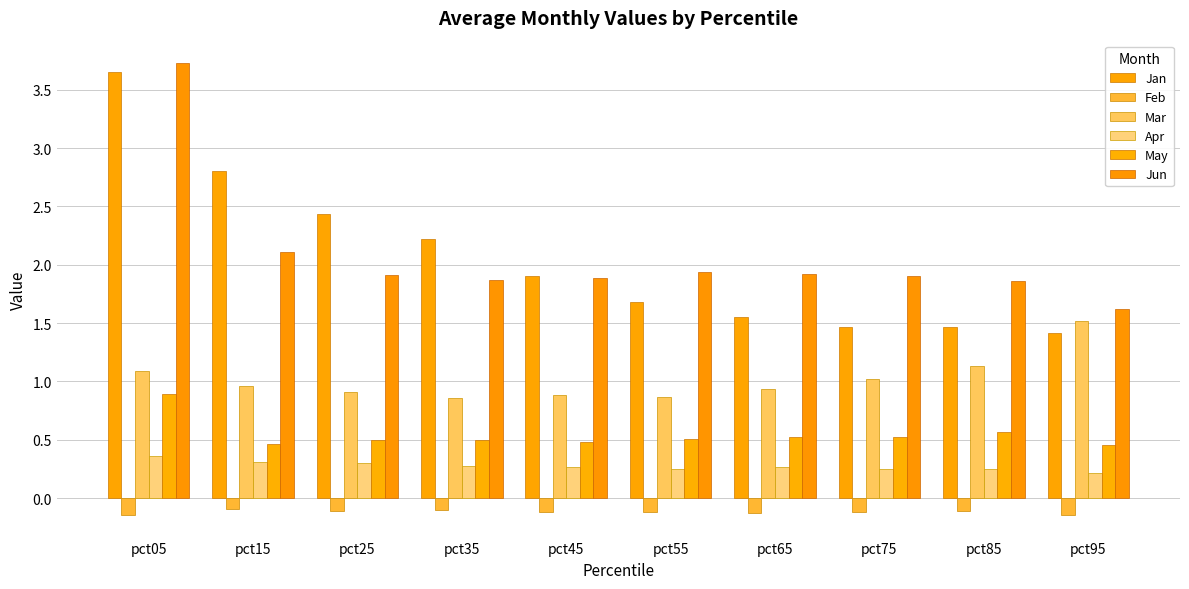

The value of Apr at pct65 is 0.3. True or false?

True